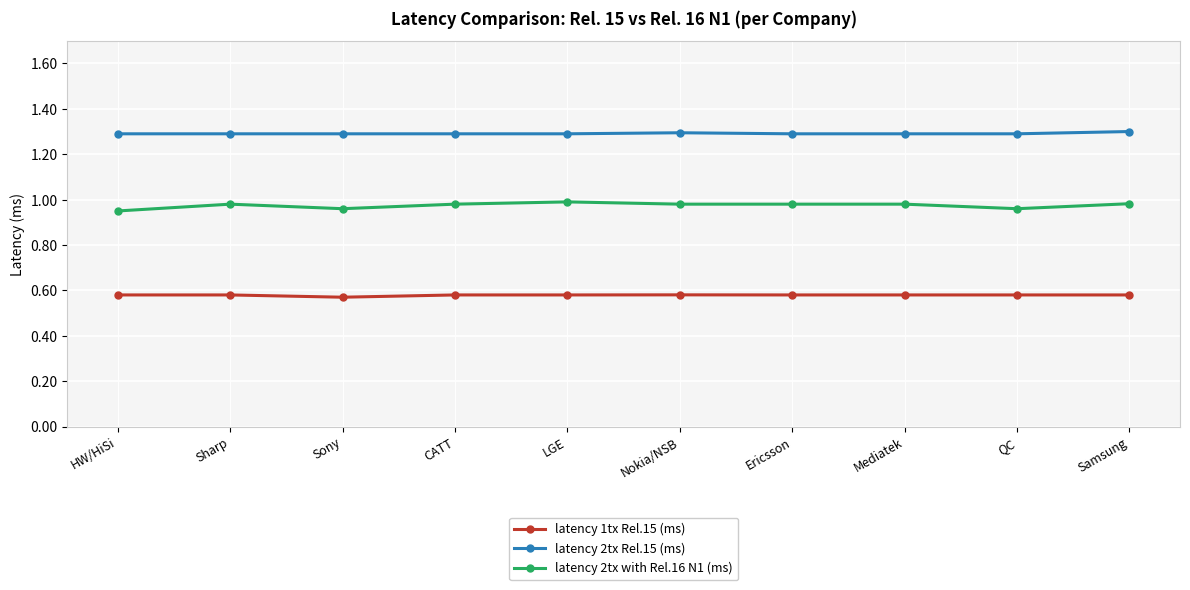

What is the label of the 4th point from the left?

CATT